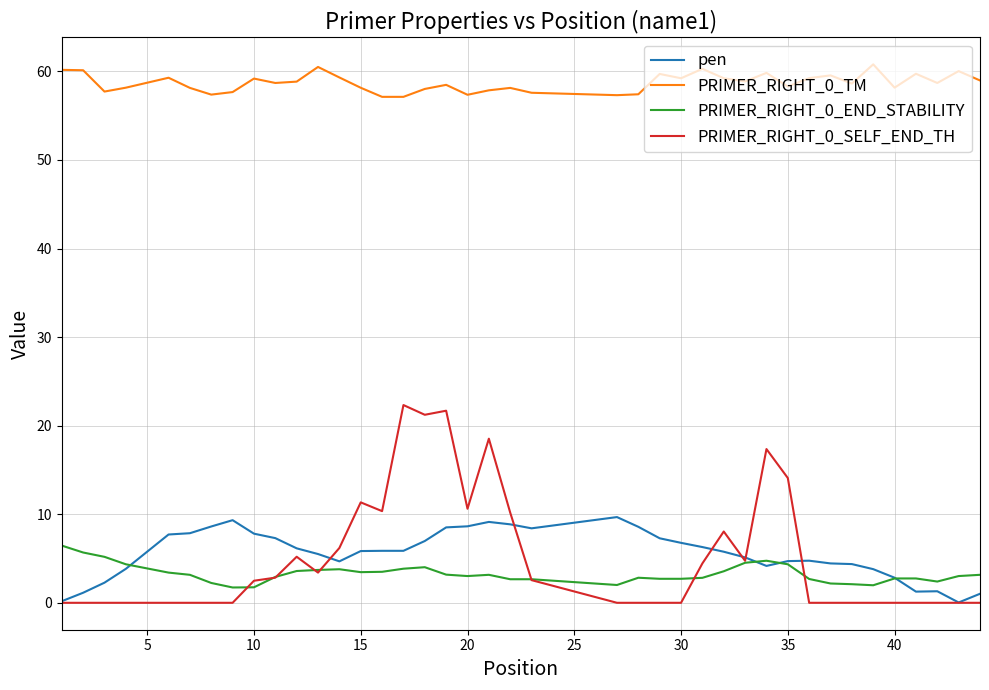

What is the maximum value shown in the chart?

60.8